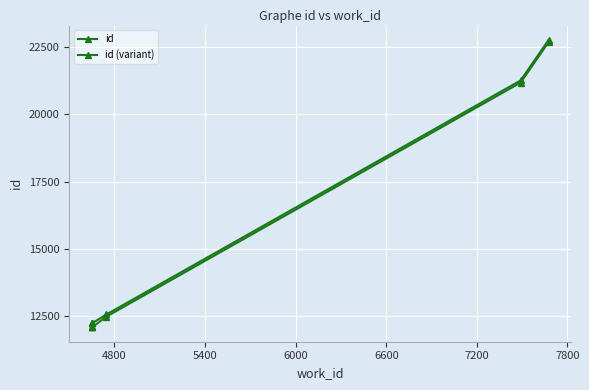

True or false: id and id (variant) cross at least once.

False